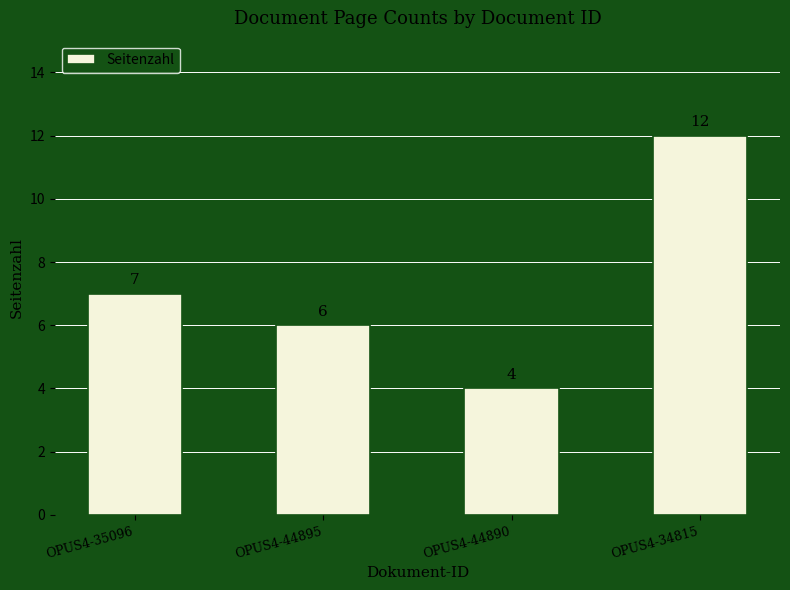

What is the value of the 2nd bar from the left?

6